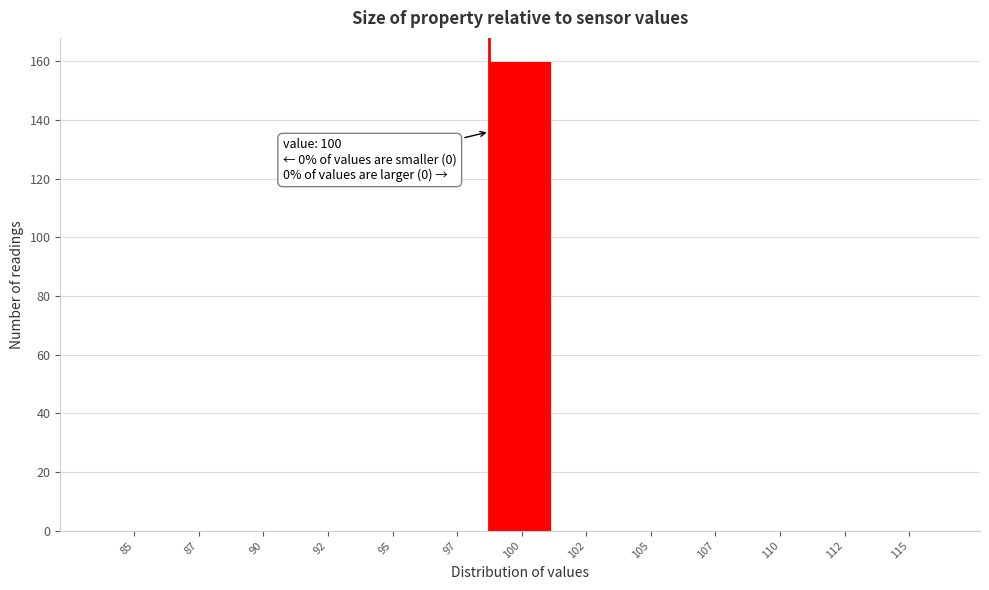

Reading left to right, transcribe all the data shown in this chart.

85=0	87=0	90=0	92=0	95=0	97=0	100=160	102=0	105=0	107=0	110=0	112=0	115=0